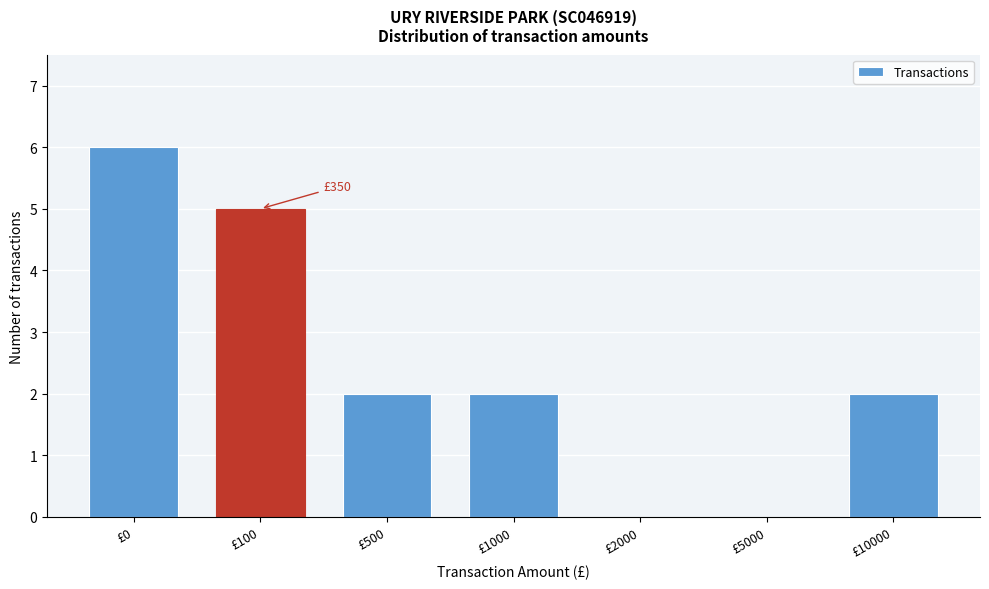

Reading left to right, list all the values displayed in this chart.

£0=6	£100=5	£500=2	£1000=2	£2000=0	£5000=0	£10000=2